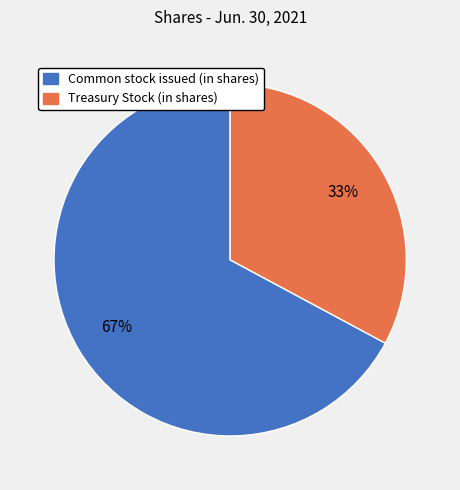

Which category has the smallest portion of the pie?

Treasury Stock (in shares)